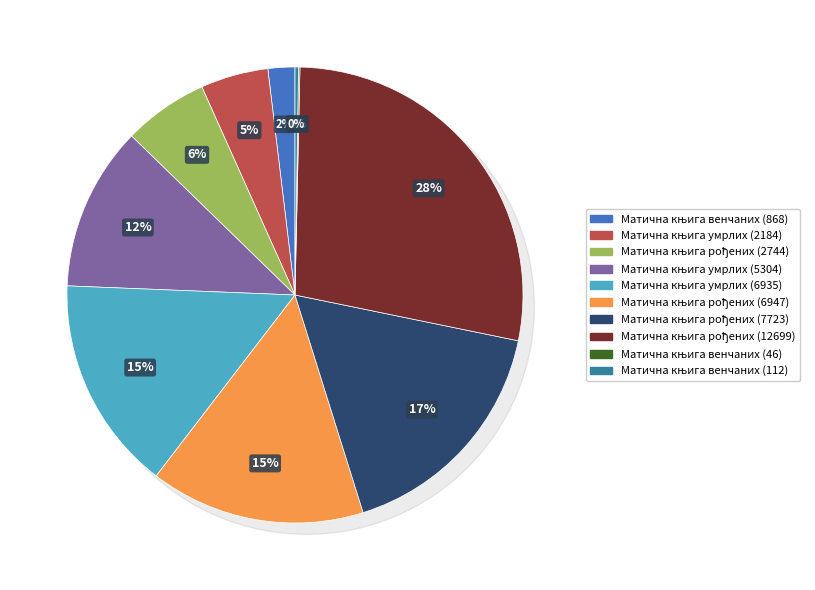

Which category has the biggest portion of the pie?

Матична књига рођених (12699)